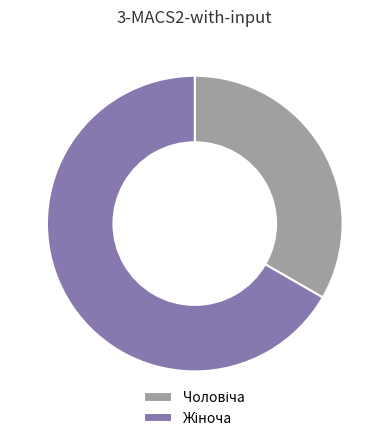

Is there any slice that represents more than half of the pie?

Yes